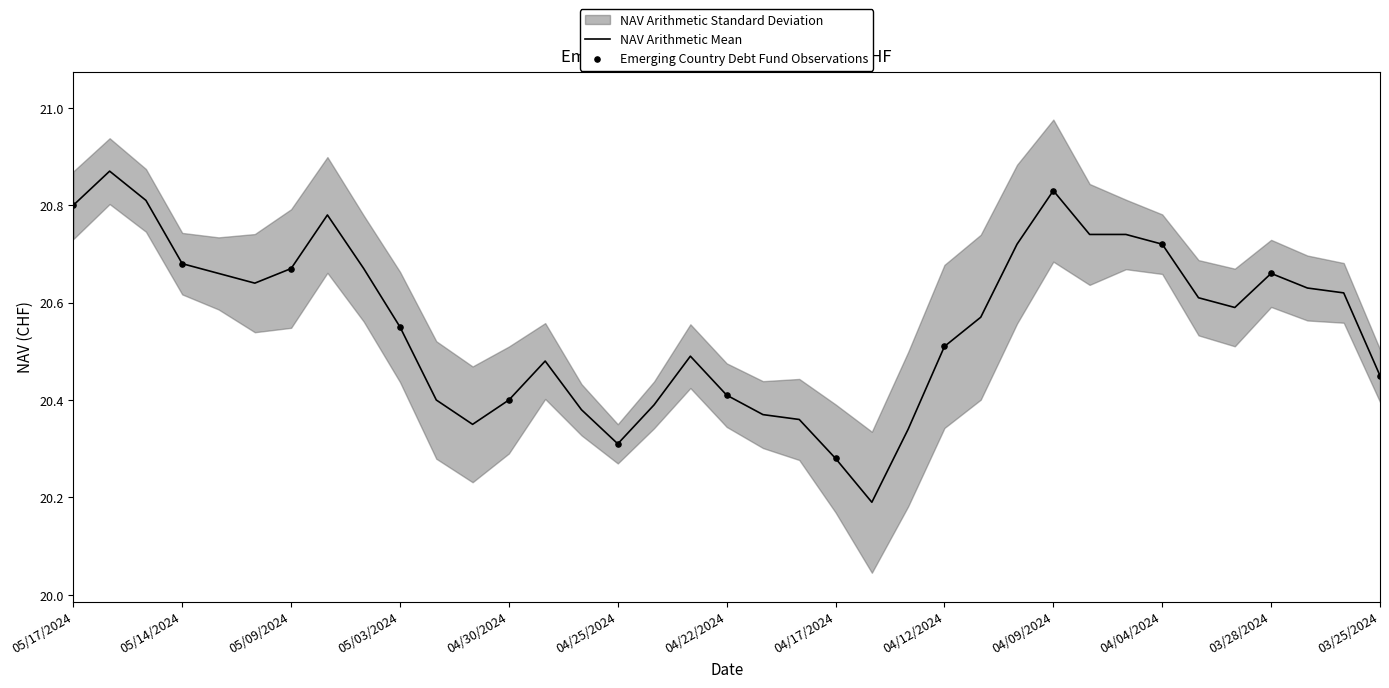

Between 05/17/2024 and 04/04/2024, which is larger?

05/17/2024